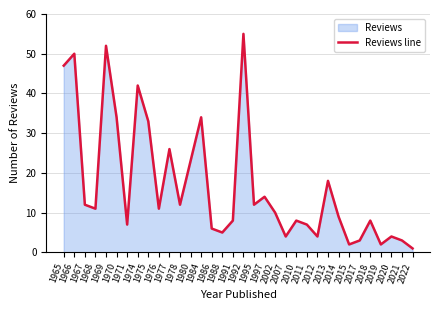

At which label does the data first exceed 11?

1965